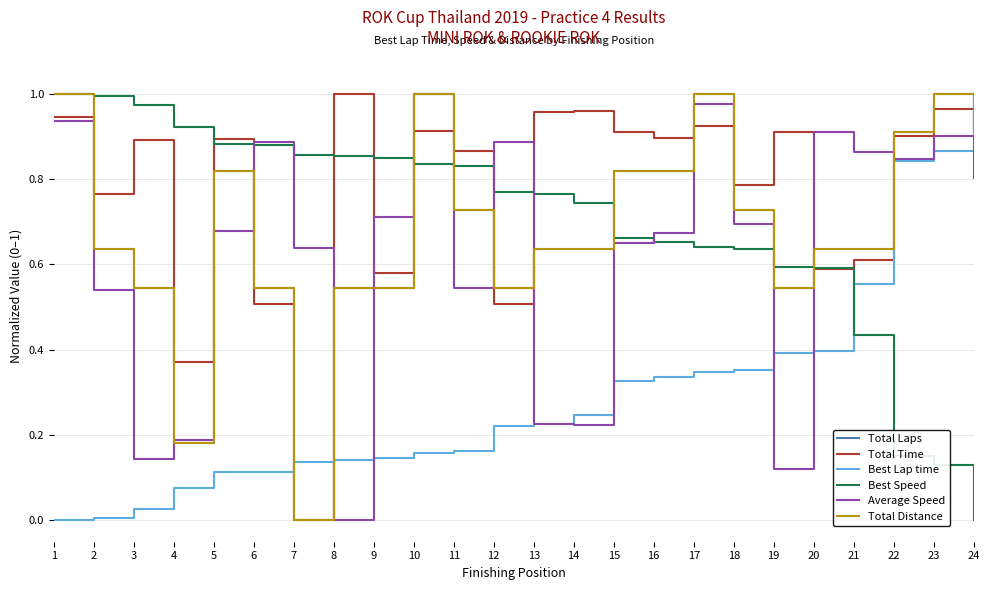

Is the value of Total Laps at 5 greater than the value of Total Time at 18?

Yes